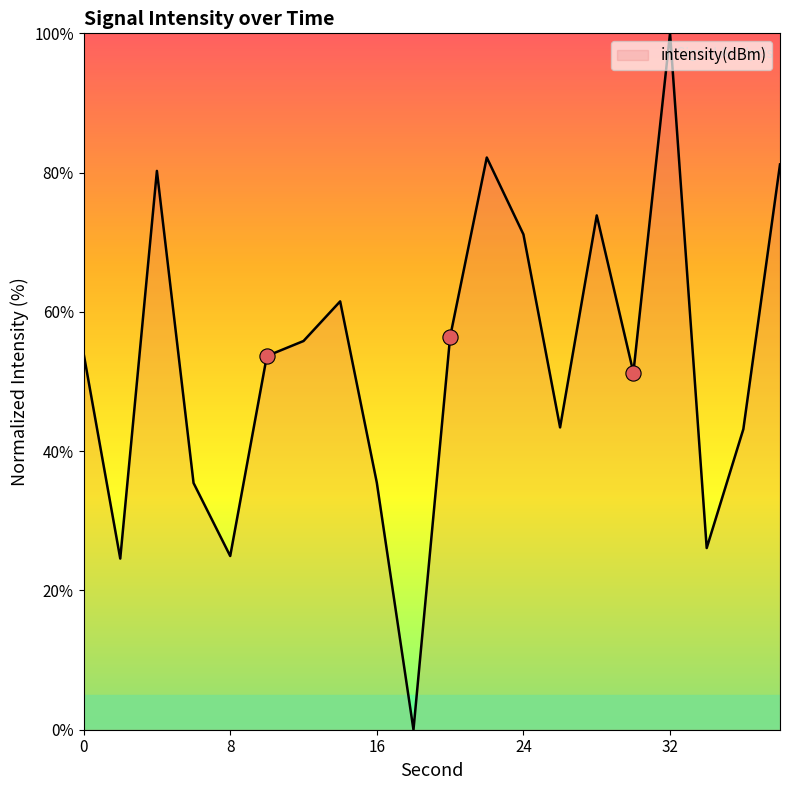

What is the maximum value shown in the chart?

100.0